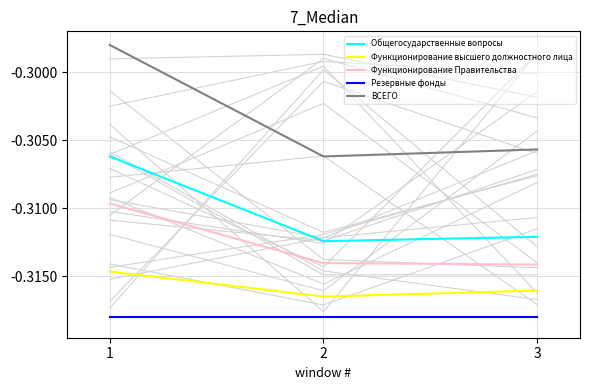

Does the chart display data point markers on the line(s)?

No